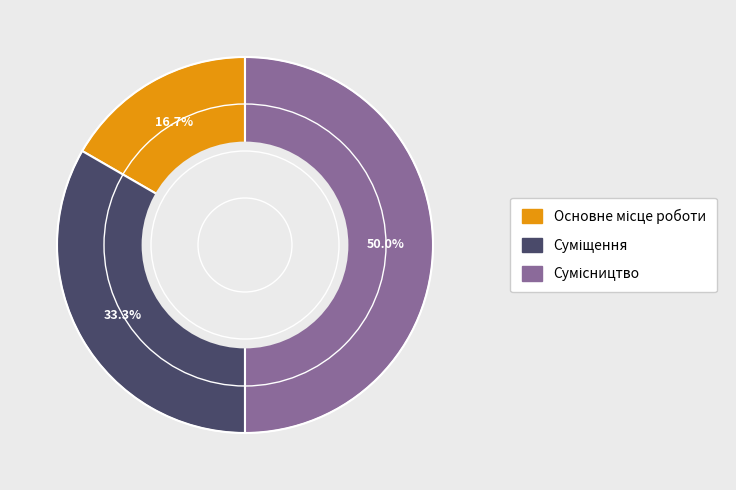

What percentage do Суміщення and Основне місце роботи together represent?

50.0%